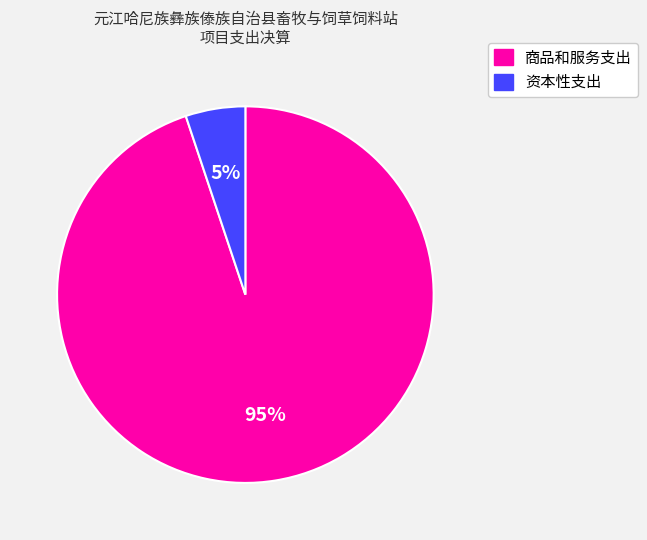

True or false: 资本性支出 accounts for 1% of the total.

False